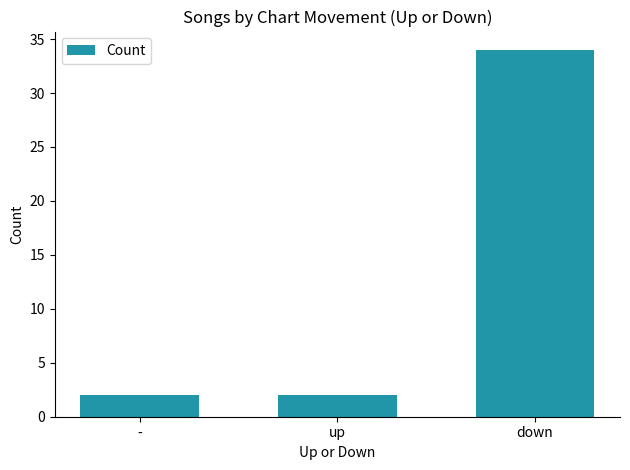

What is the maximum value shown in the chart?

34